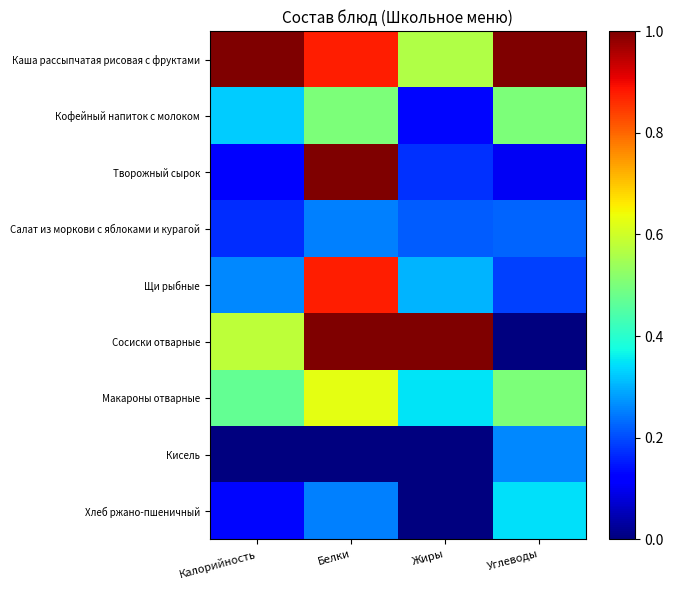

Which category has the highest value across all series?

Калорийность